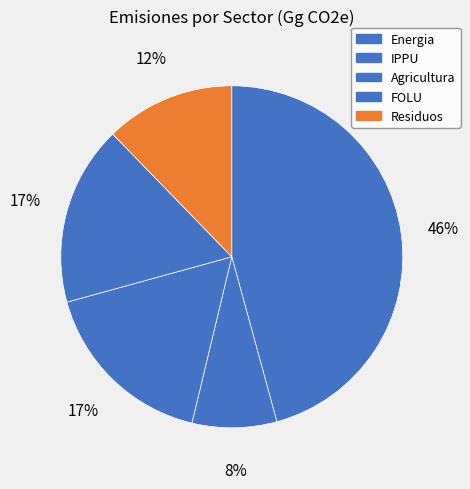

How many slices are in this pie chart?

5